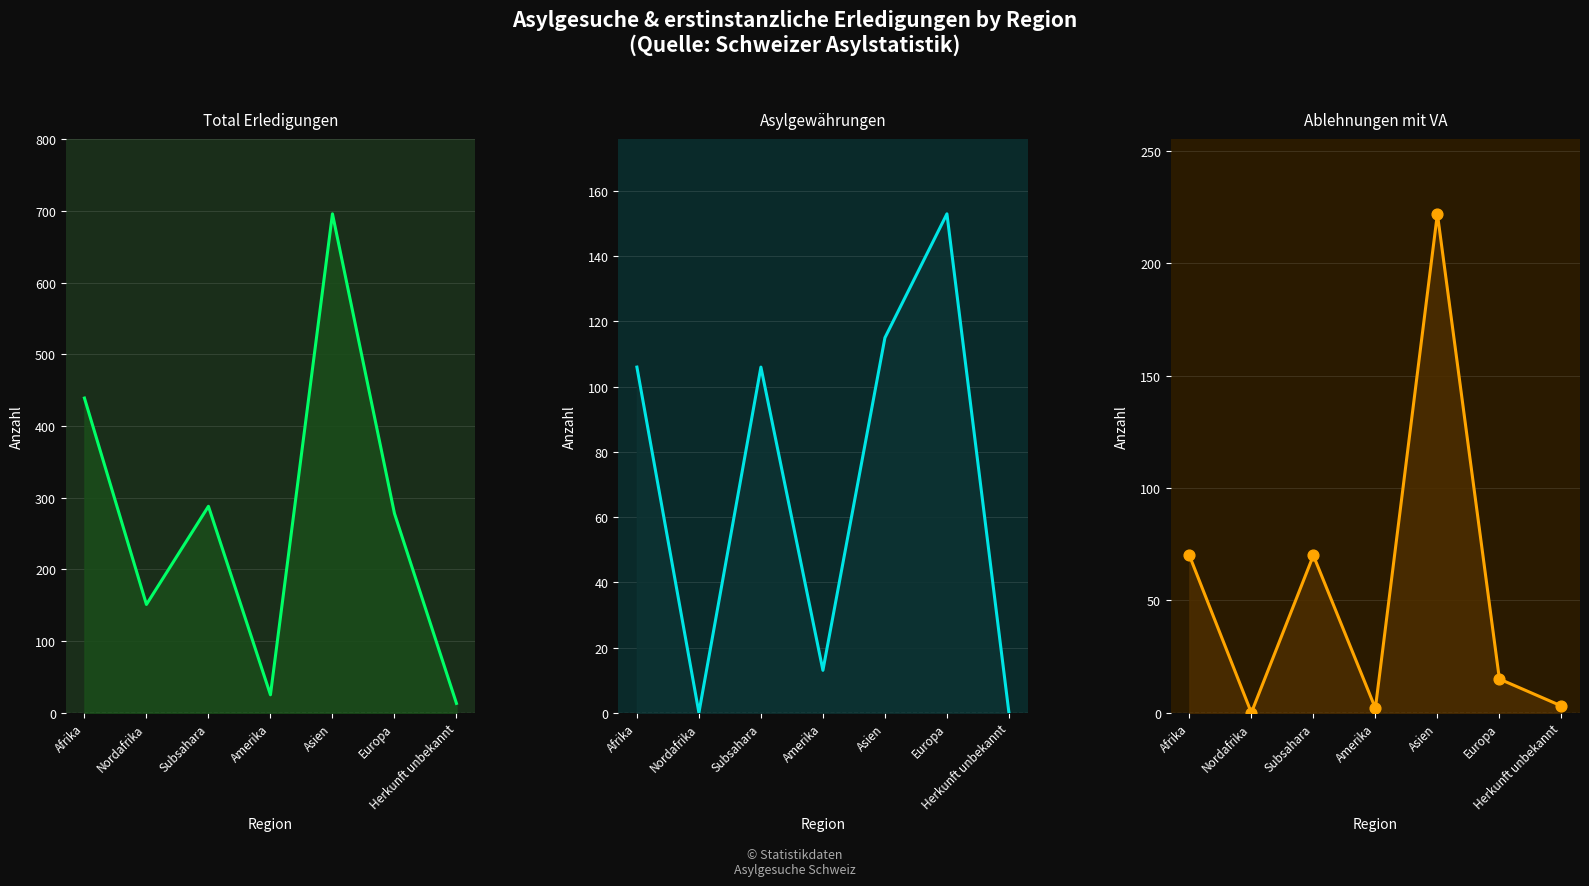

What is the total value across all series at Herkunft unbekannt?

19